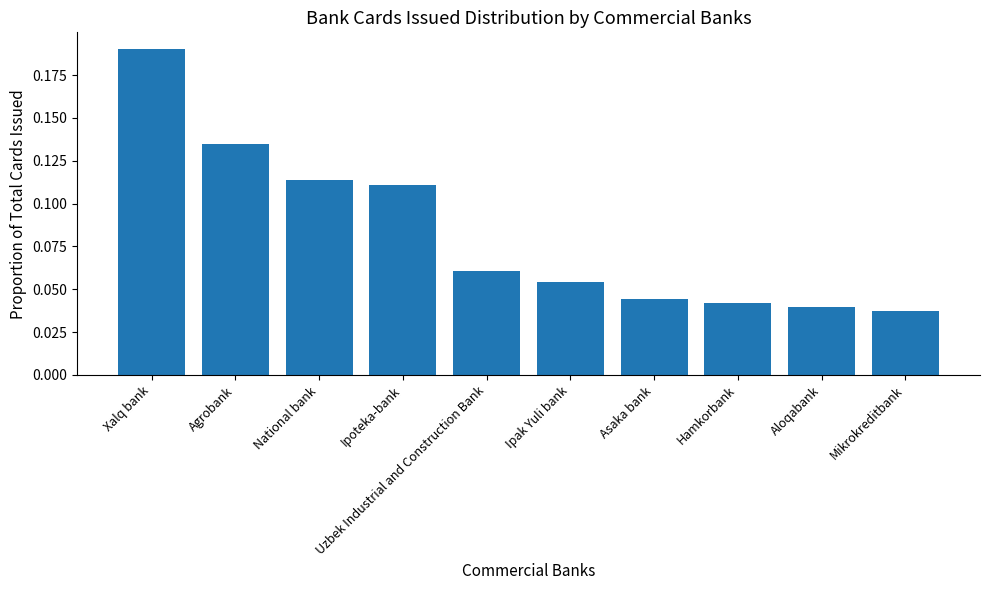

How many values are between 0 and 1?

10